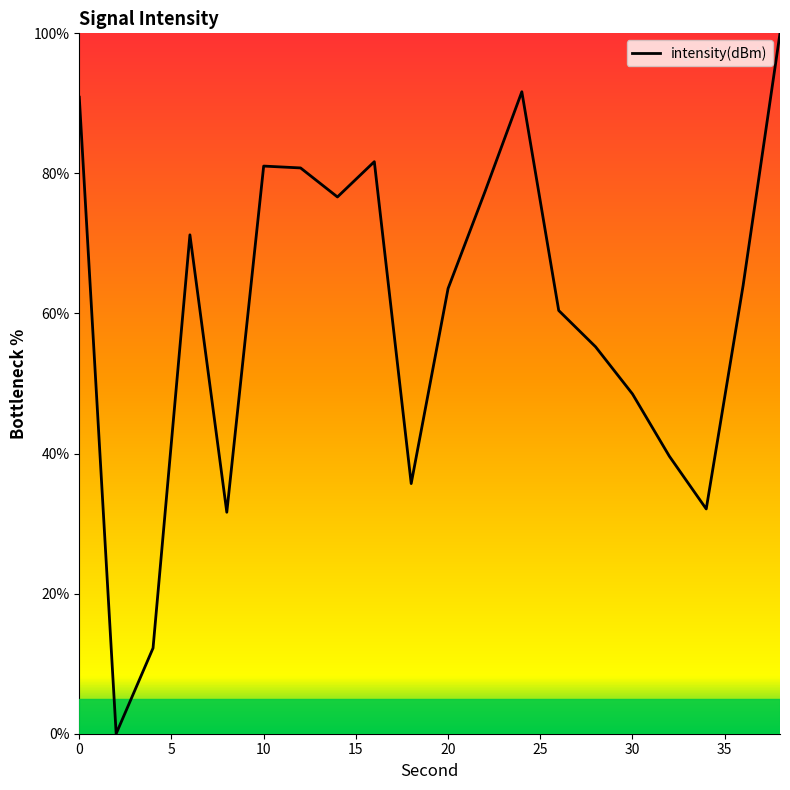

What is the greatest value displayed?

100.0